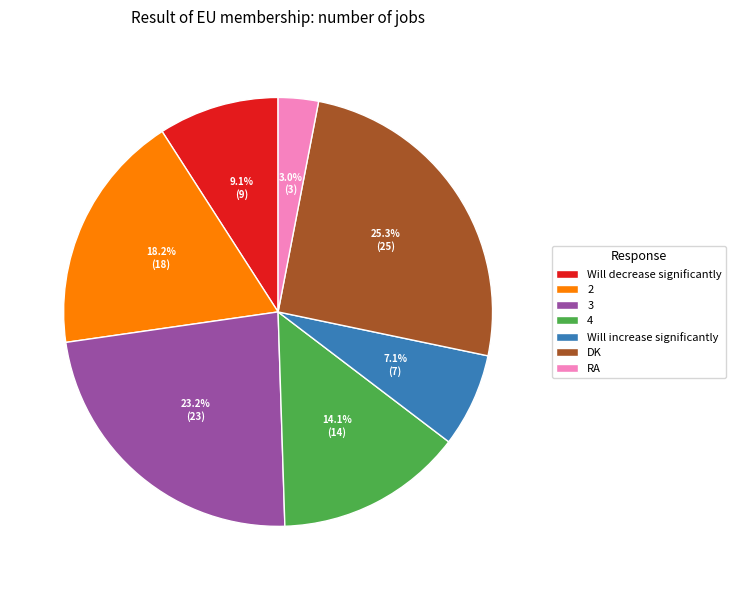

Count the number of slices in the pie.

7